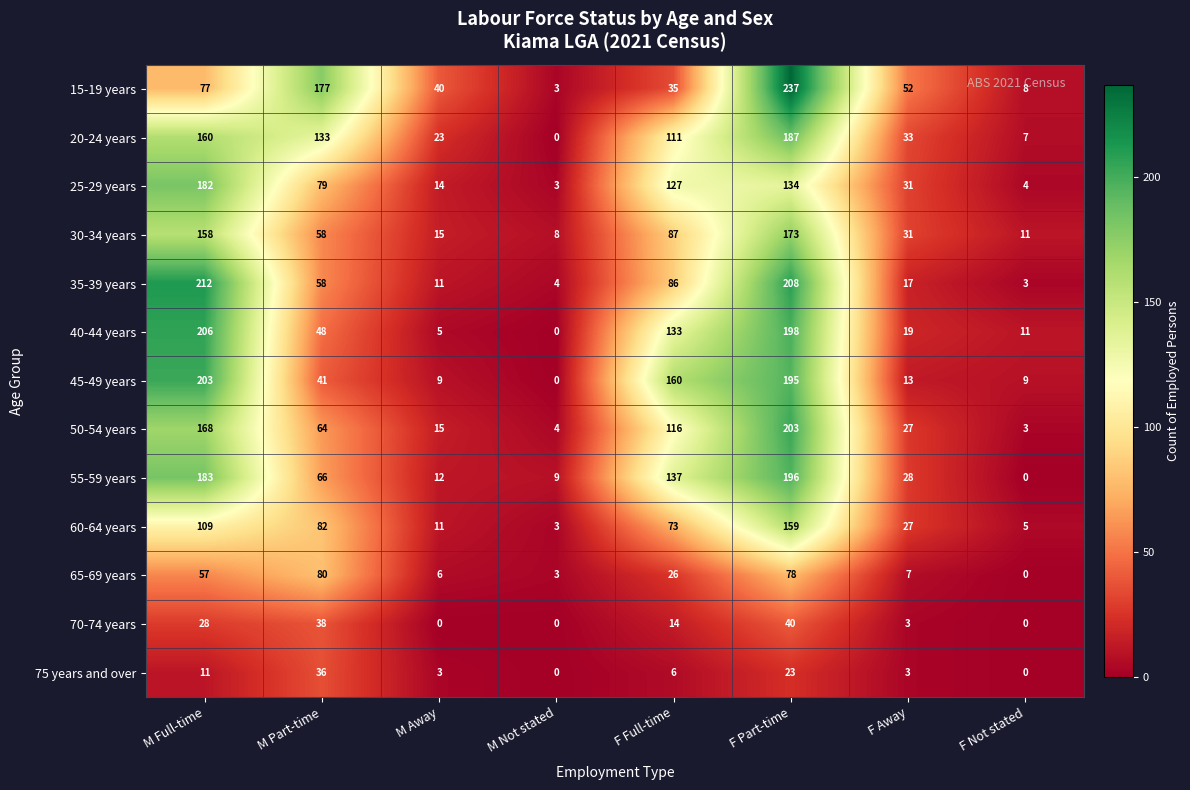

Which category has the highest value in the 70-74 years series?

F Part-time